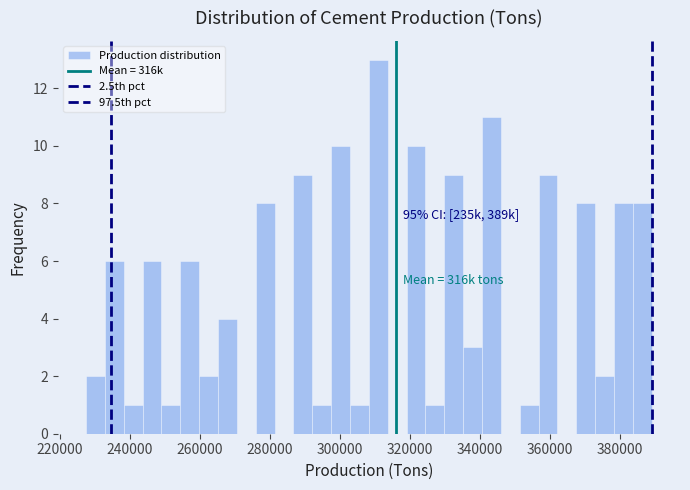

Read against the x-axis, roughly where is the centre of the tallest bar?

310000